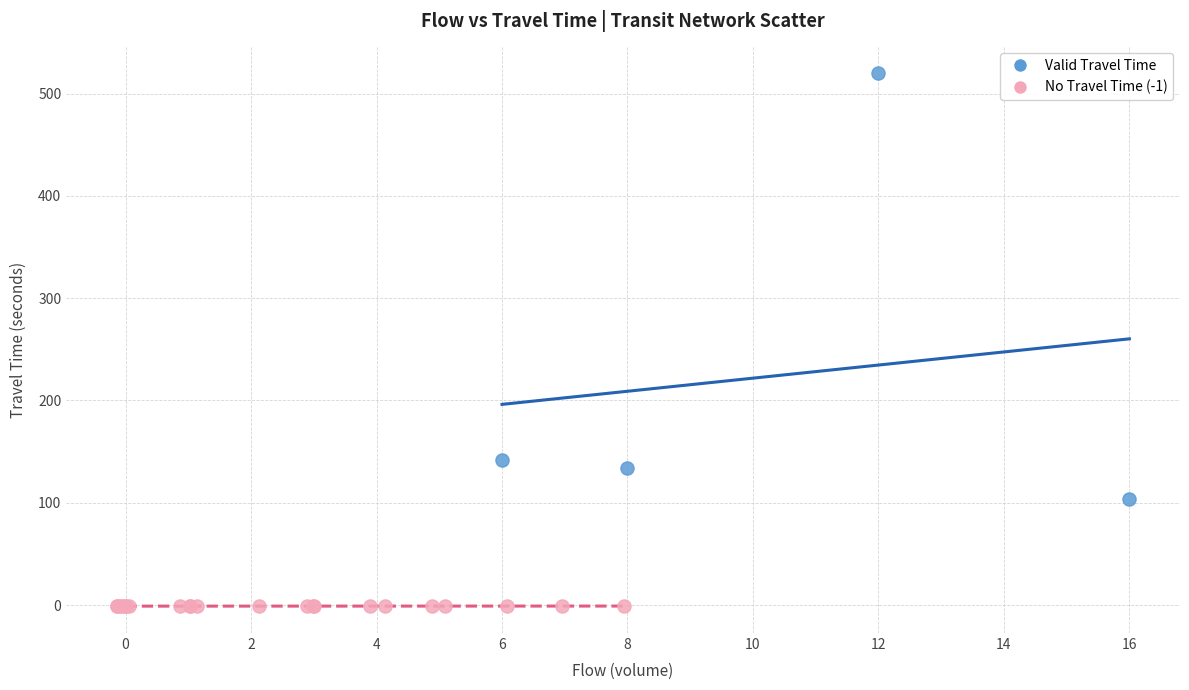

Which series has the widest spread of Y values?

Valid Travel Time